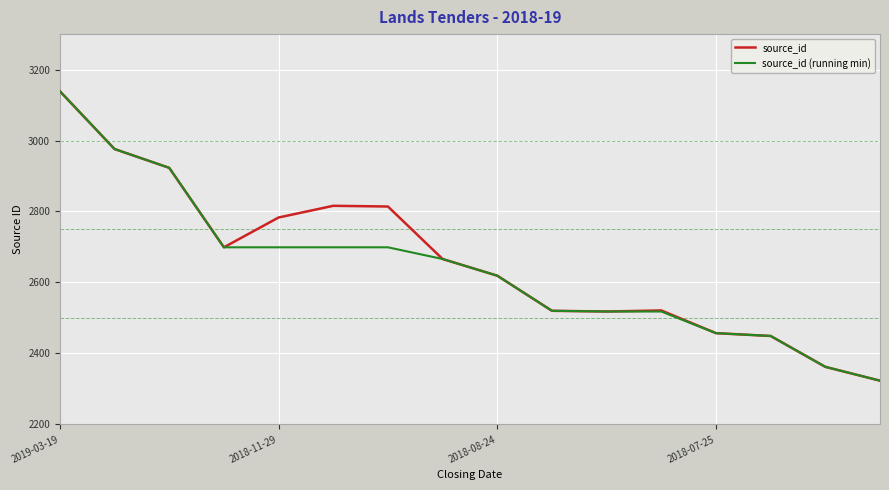

What is the lowest value of the source_id series?

2323